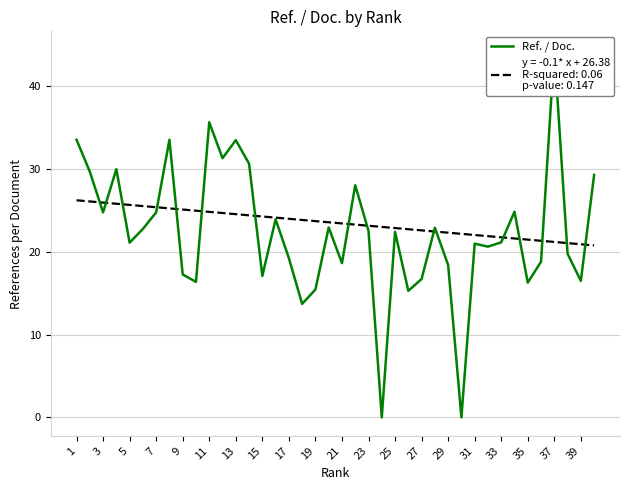

Where is the data nearest to the value 22?

25